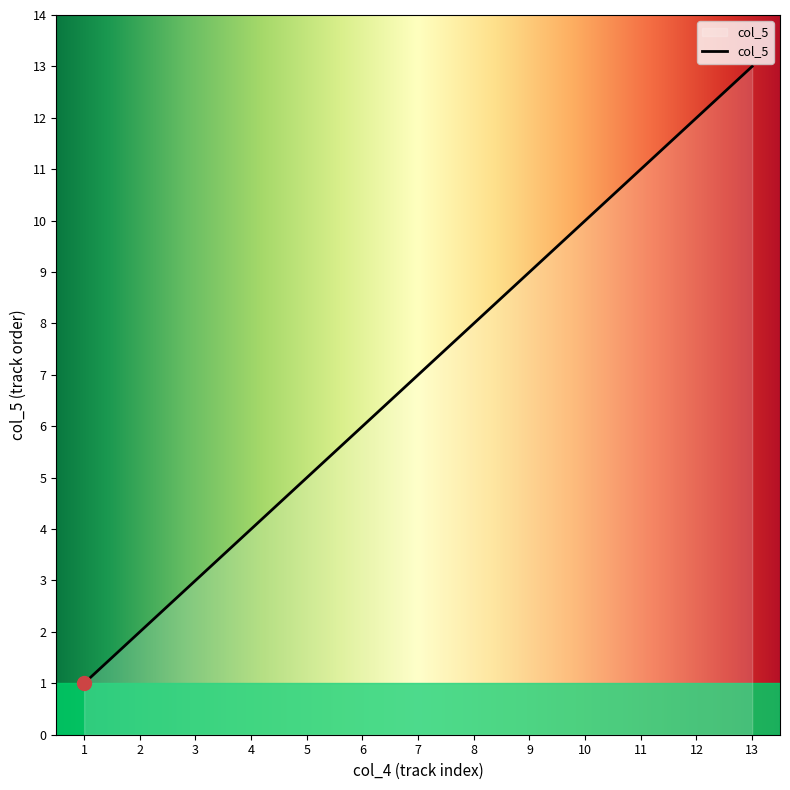

Which category has the lowest value across all series?

1